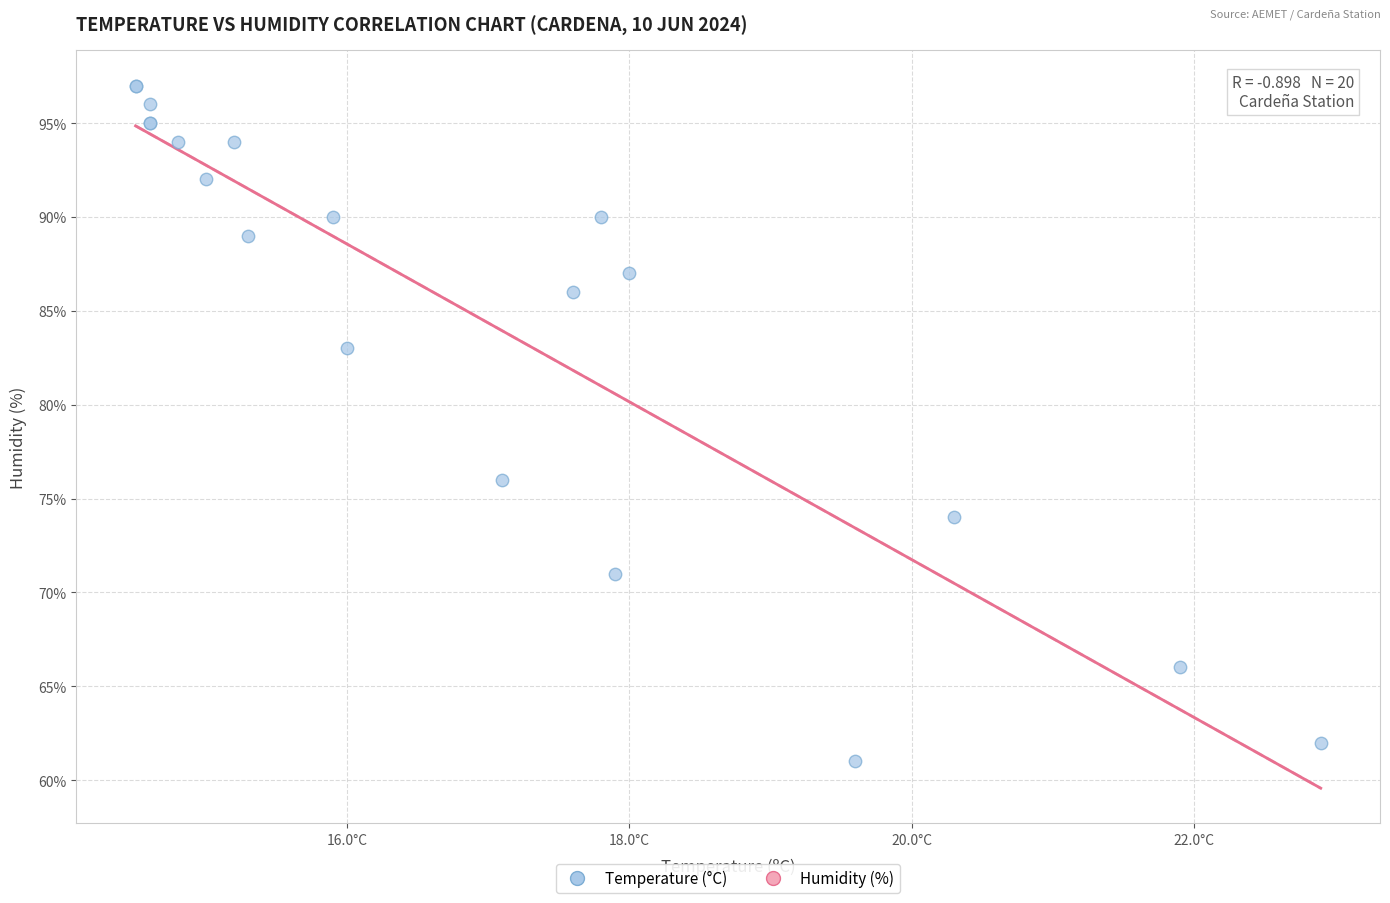

What Y value in the scatter plot is closest to 79?

76